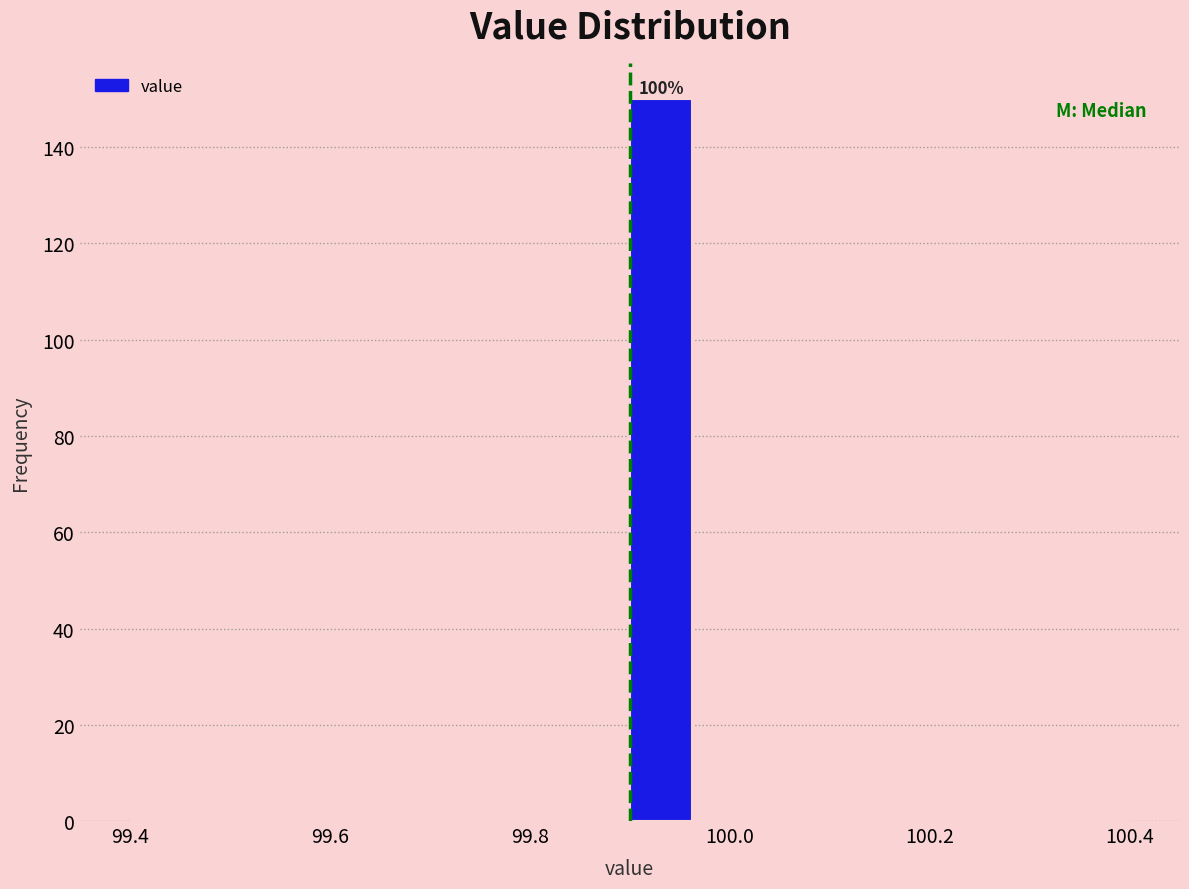

Around what value on the x-axis is the tallest bar? Give the approximate position of its centre, as read against the axis.

99.94